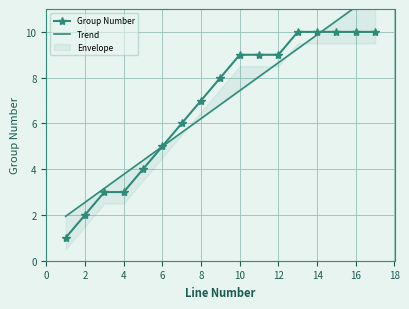

True or false: Group Number has more than 2 interior local peaks.

False